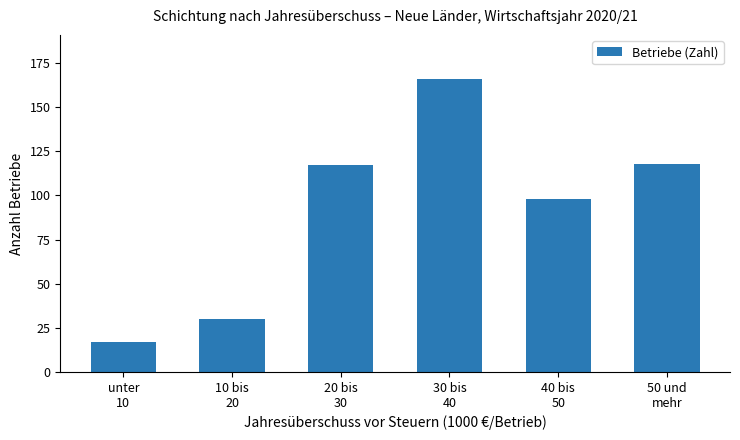

Between 30 bis
40 and 10 bis
20, which is larger?

30 bis
40